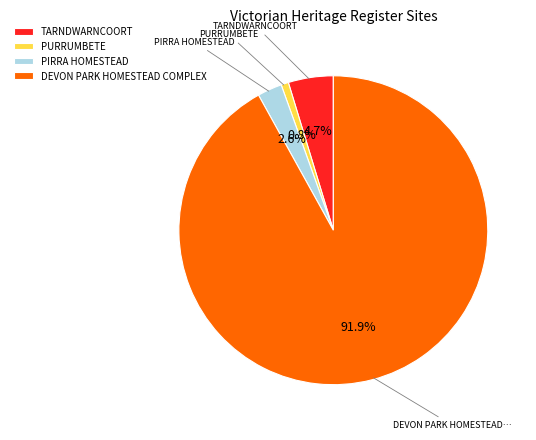

True or false: PIRRA HOMESTEAD accounts for 3% of the total.

True